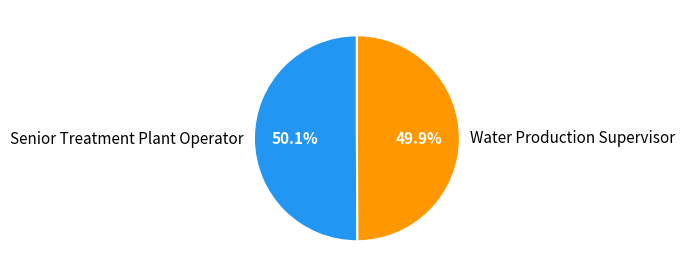

To the nearest percent, what portion does Water Production Supervisor represent?

50%